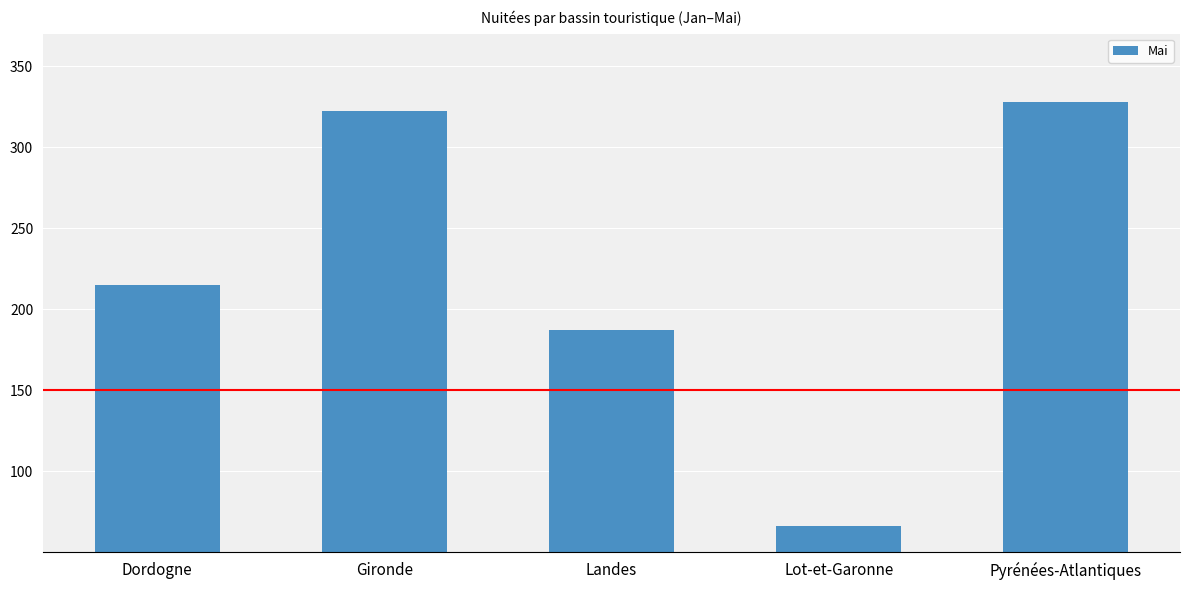

Reading left to right, list all the values displayed in this chart.

215	322	187	66	328